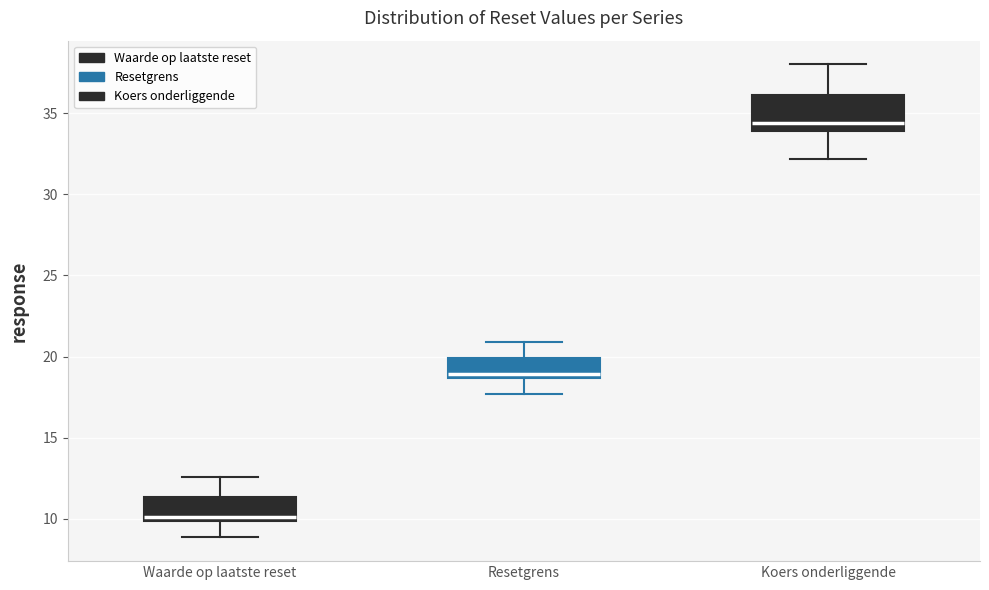

Reading left to right, transcribe this box plot: for each box, give where its median line is, the range the box spans, and where its two whiskers end, as read against the y-axis. The values are not printed on the chart, so give them approximately, as read against the axis.

Waarde op laatste reset: median 10.0 (just above the box's lower edge), box 10.0 to 11.5, whiskers 9.0 to 12.5
Resetgrens: median 19.0, box 18.5 to 20.0, whiskers 17.5 to 21.0
Koers onderliggende: median 34.5, box 34.0 to 36.0, whiskers 32.0 to 38.0